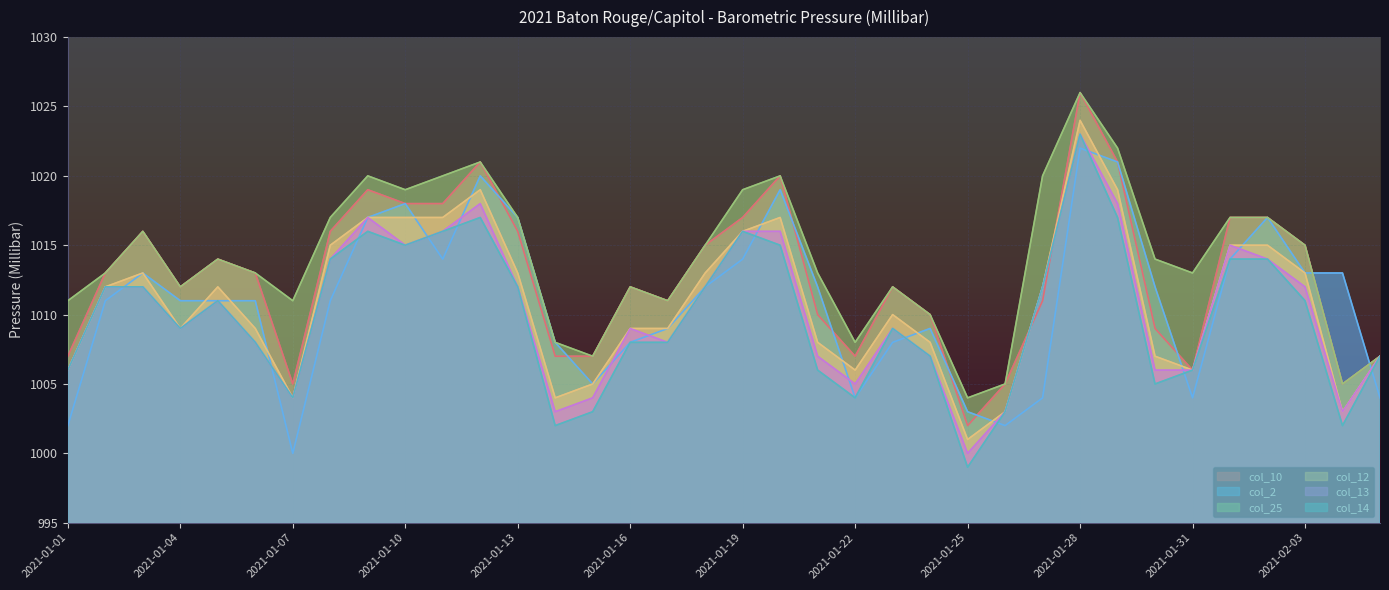

What is the minimum value shown in the chart?

999